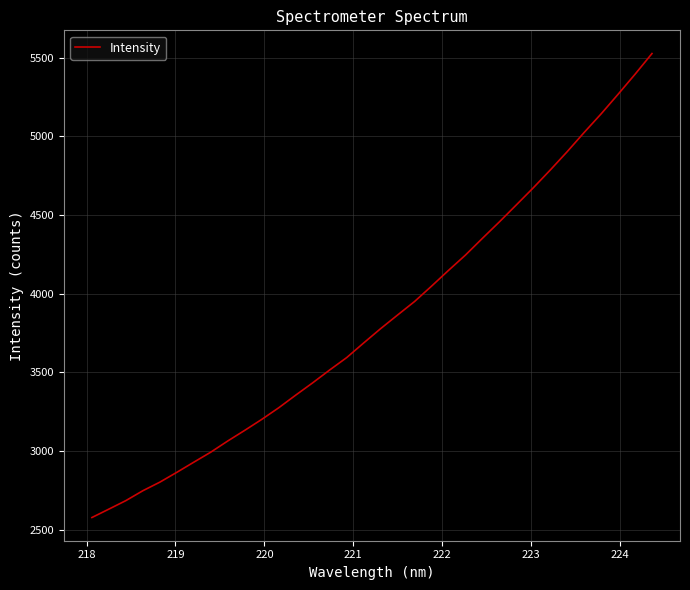

What is the minimum value shown in the chart?

2578.2